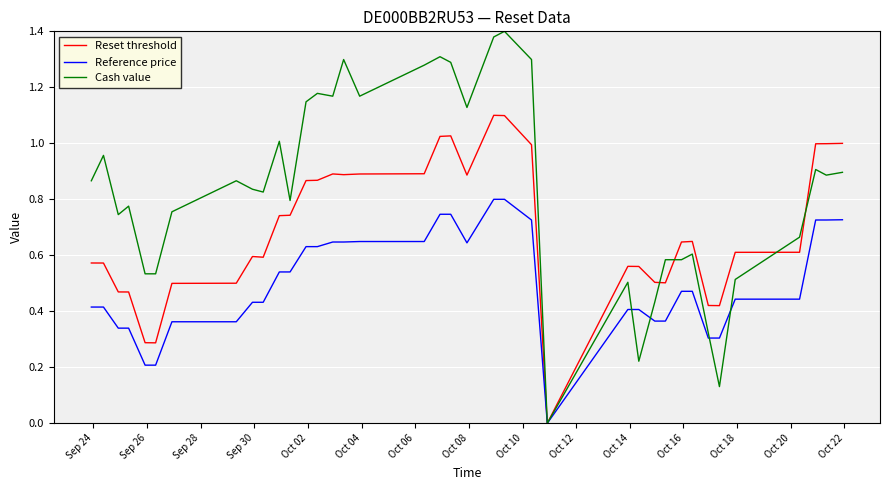

True or false: Reference price and Cash value cross at least once.

True